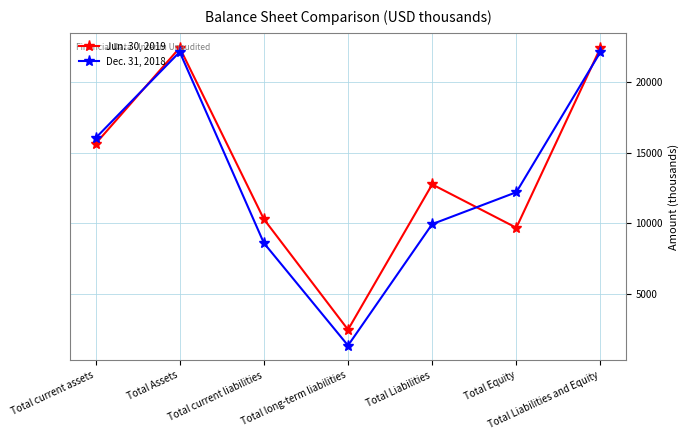

Reading right to left, what are all the values shown in this chart?

Jun. 30, 2019: 22419	9675	12744	2459	10285	22419	15623
Dec. 31, 2018: 22122	12191	9931	1337	8594	22122	16022